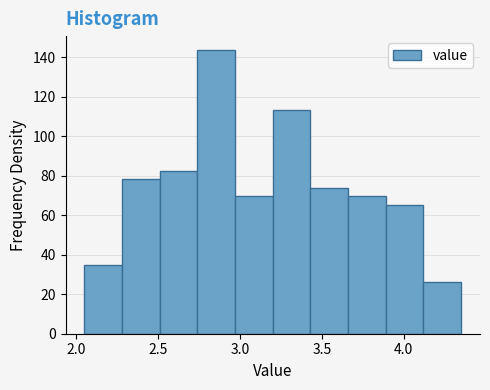

Which range on the x-axis has the tallest bar?

2.74 to 2.97